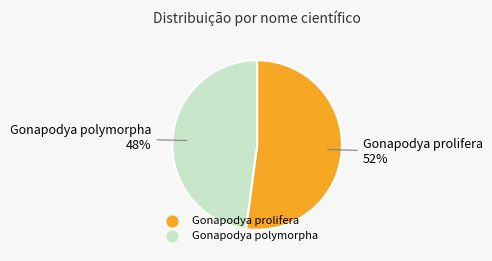

Rank the categories by value from lowest to highest.

Gonapodya polymorpha, Gonapodya prolifera